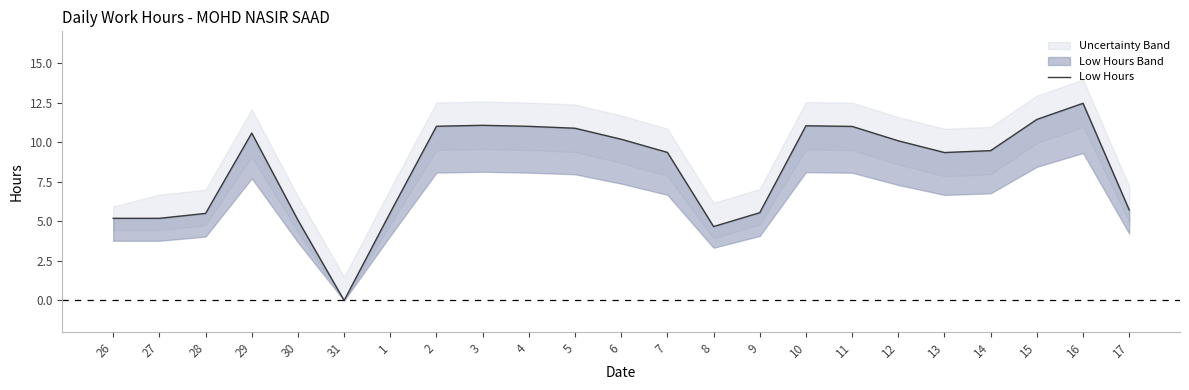

What is the sum of the values at 11 and 3?

22.1